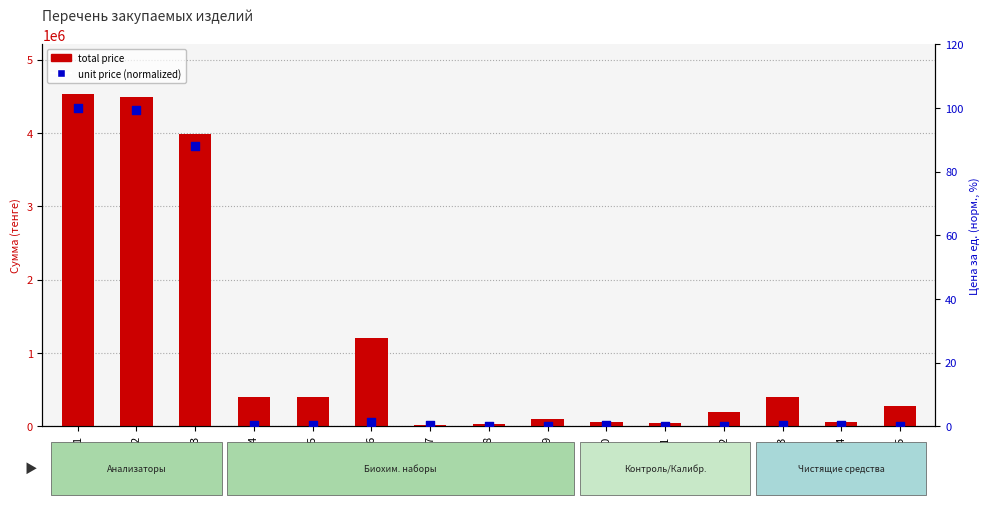

At how many categories does at least one series exceed 618464?

4